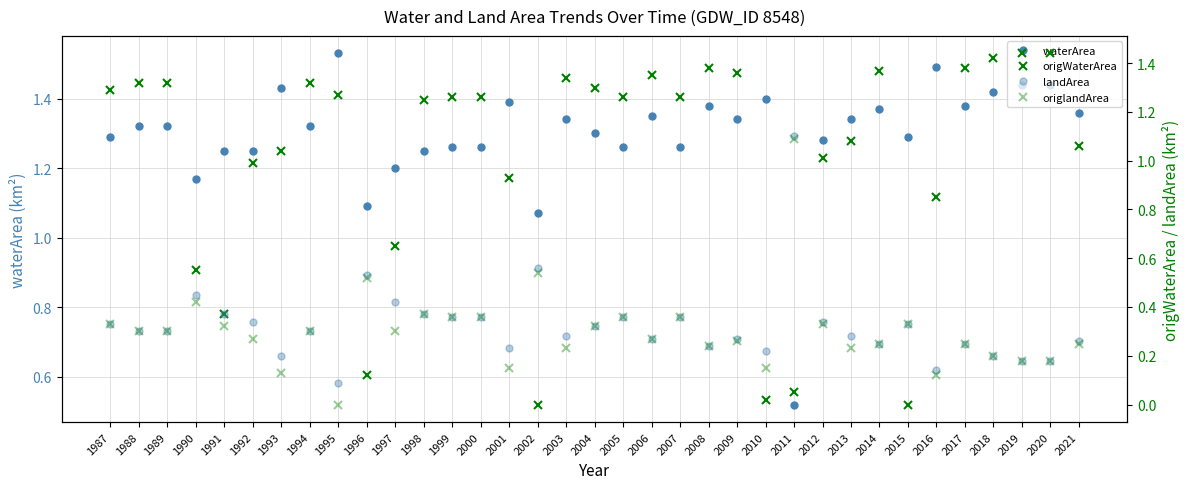

Where does the origWaterArea series first go above 1?

1987